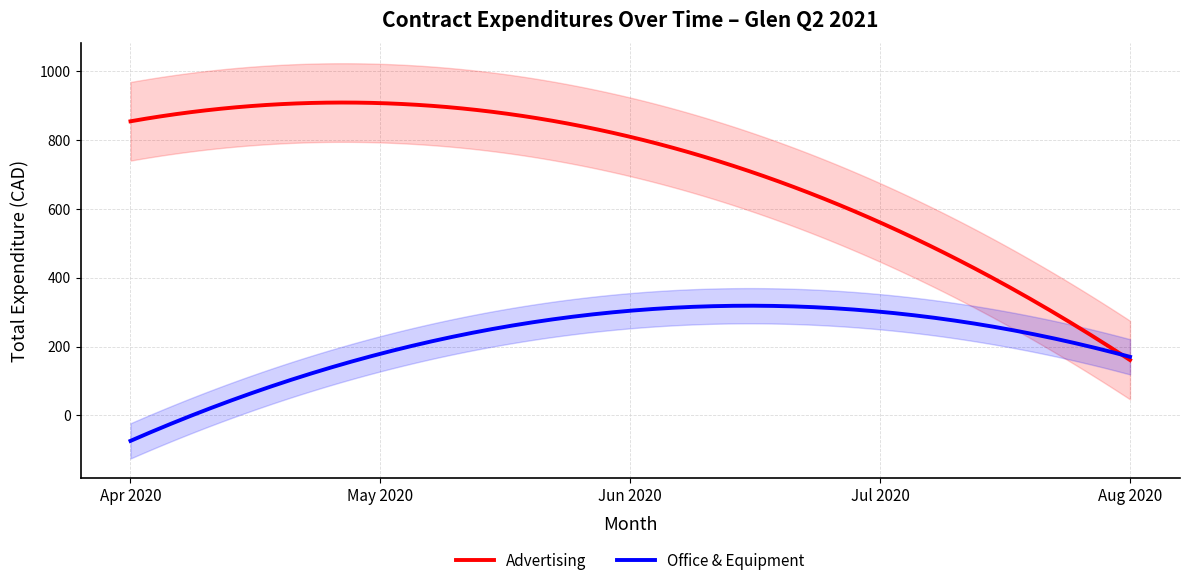

What is the highest value of the Office & Equipment series?

318.8